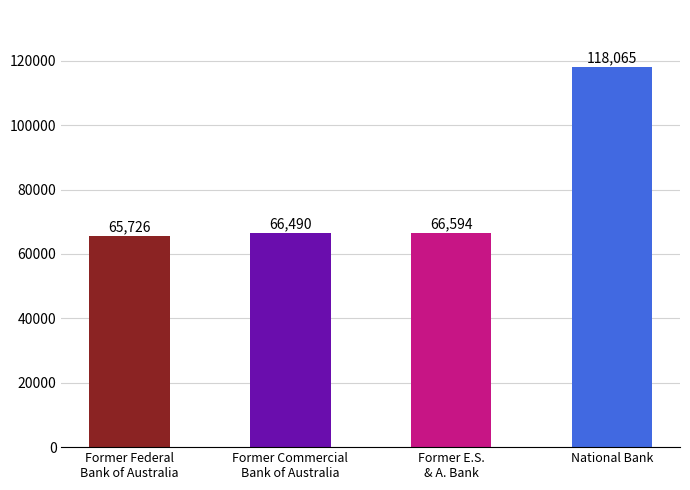

What is the approximate value at Former Commercial
Bank of Australia?

66490